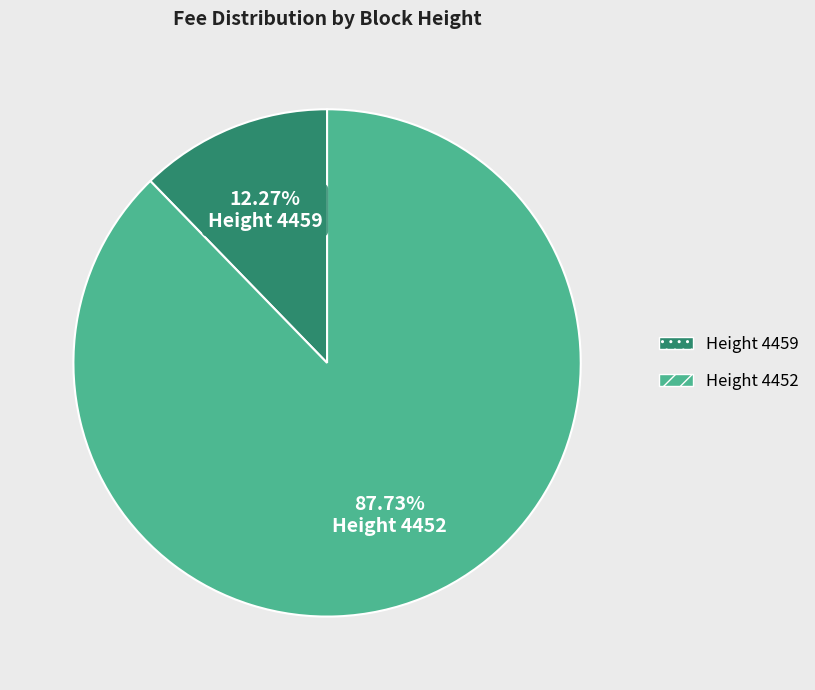

Does any single category account for the majority?

Yes